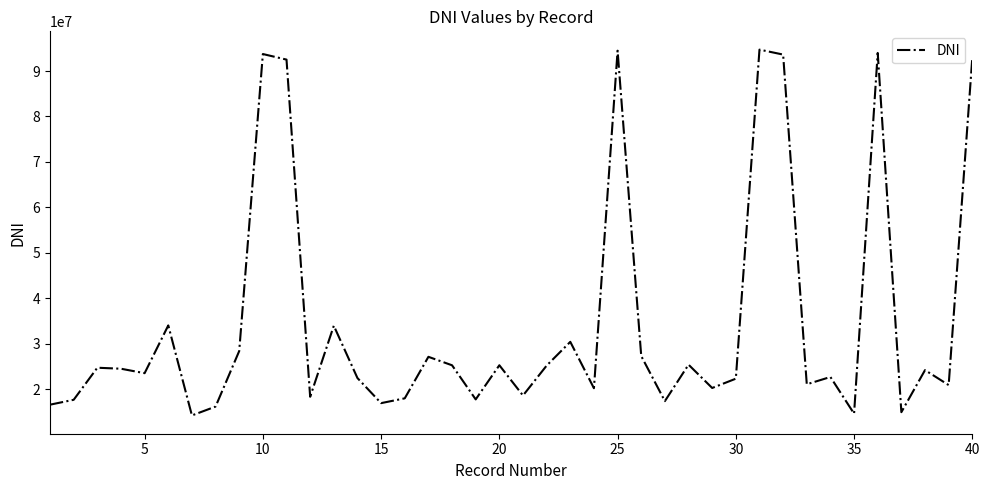

What is the difference between the maximum and minimum values?

80497762